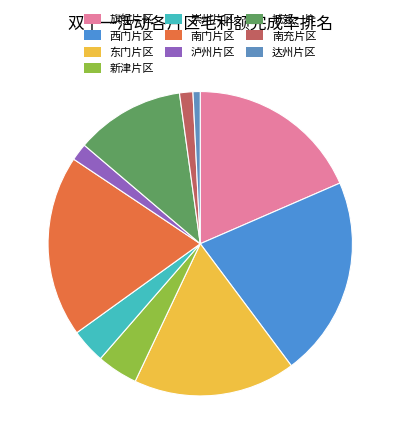

Which slice is the largest?

西门片区